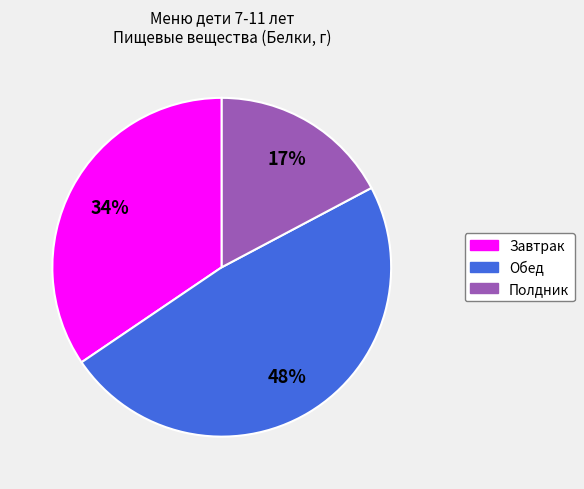

True or false: Полдник accounts for 27% of the total.

False